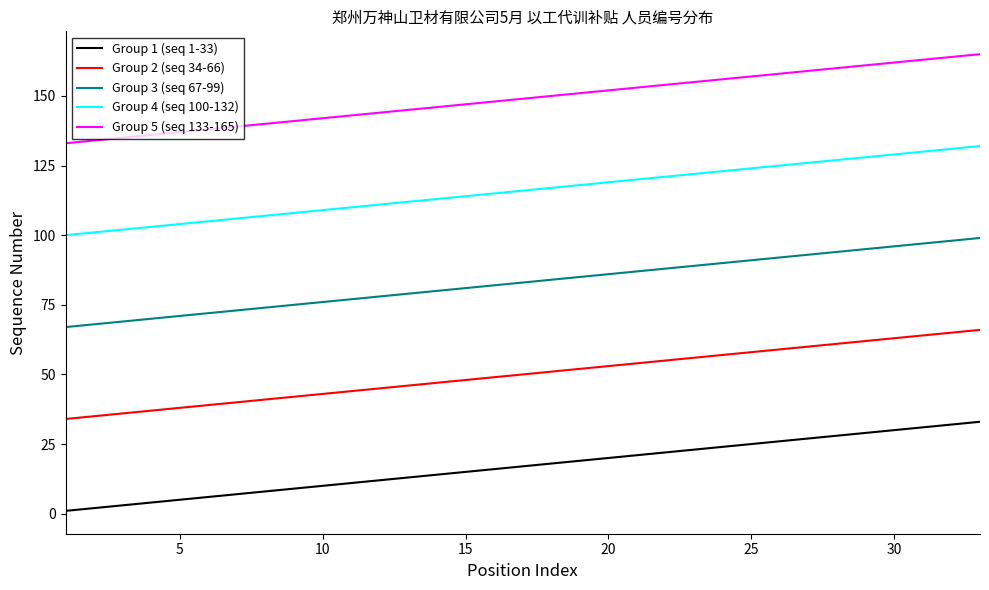

True or false: Group 1 (seq 1-33) and Group 2 (seq 34-66) intersect in this chart.

False